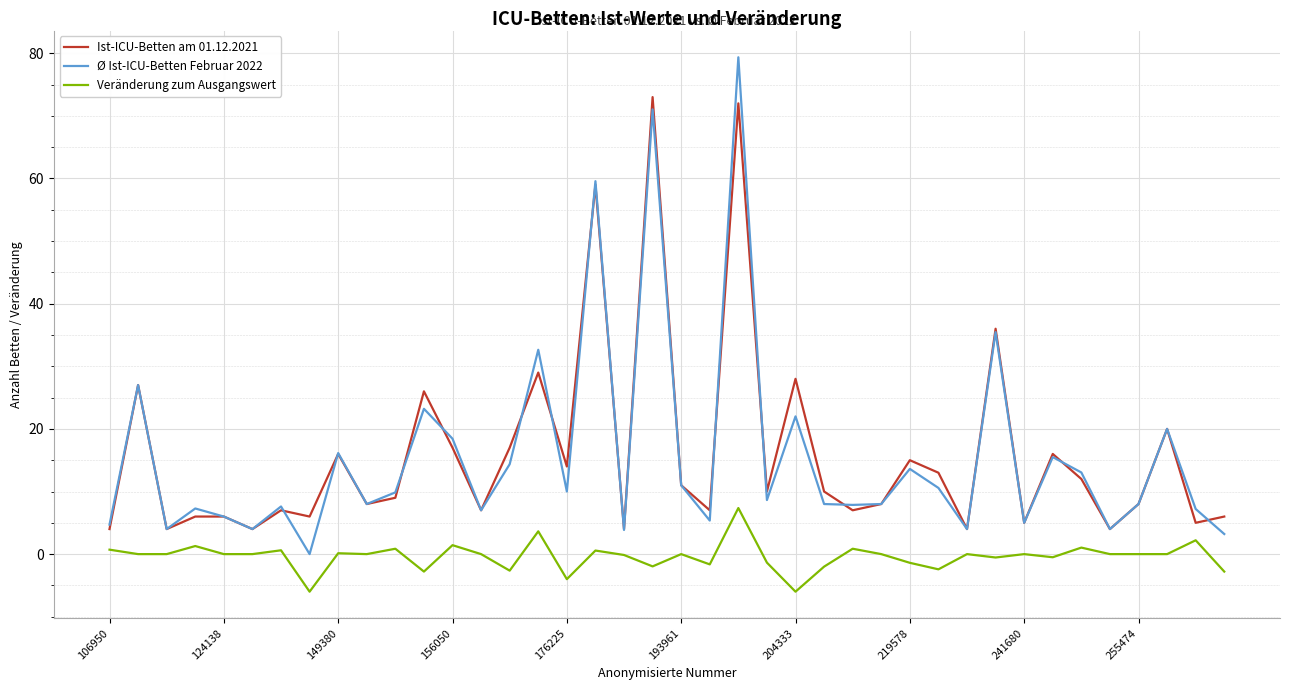

What is the lowest value of the Ist-ICU-Betten am 01.12.2021 series?

4.0